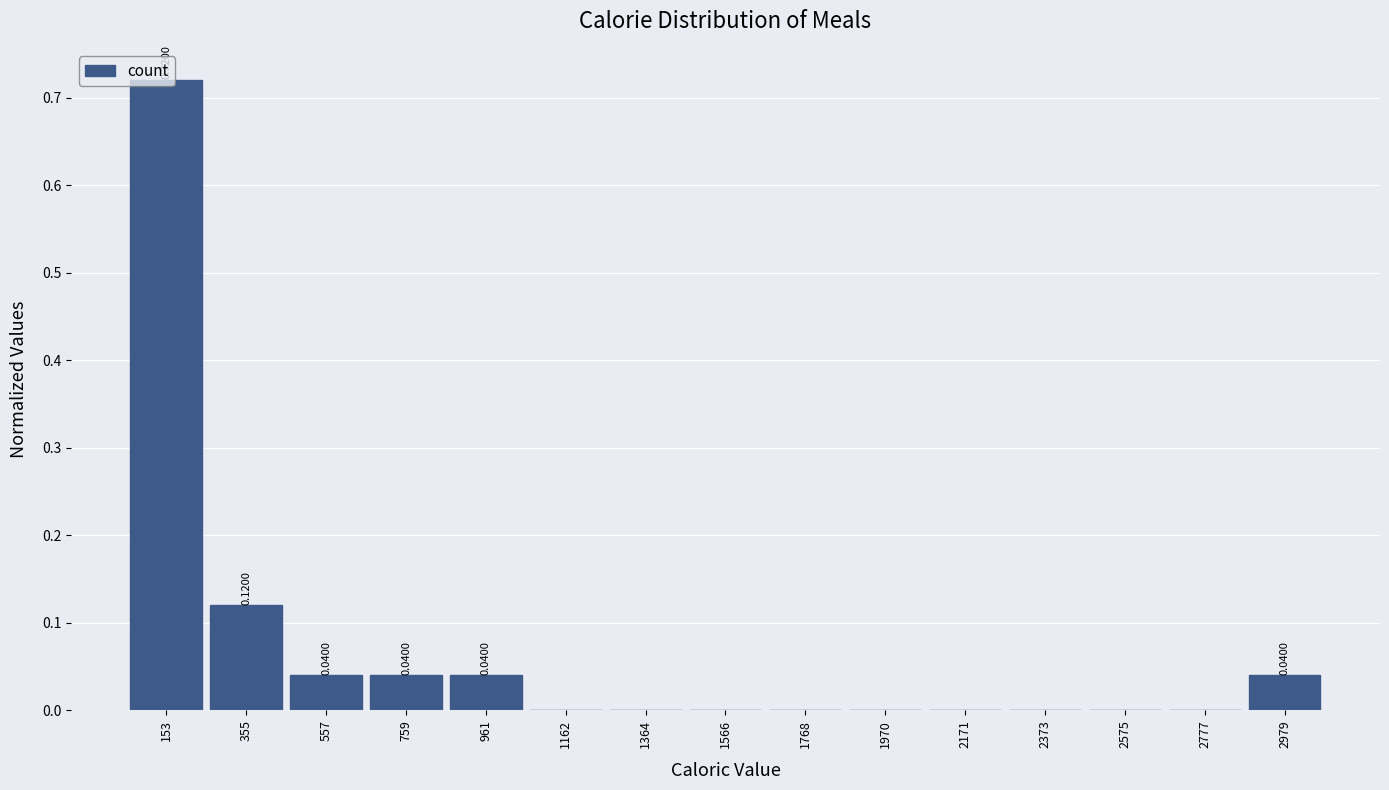

Which range on the x-axis has the tallest bar?

50 to 250